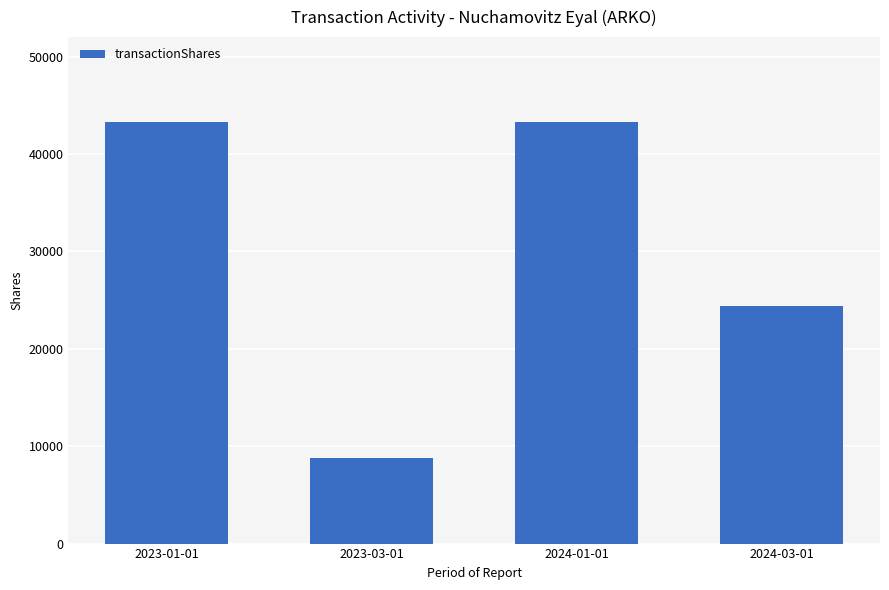

At which label is the value closest to 26084?

2024-03-01